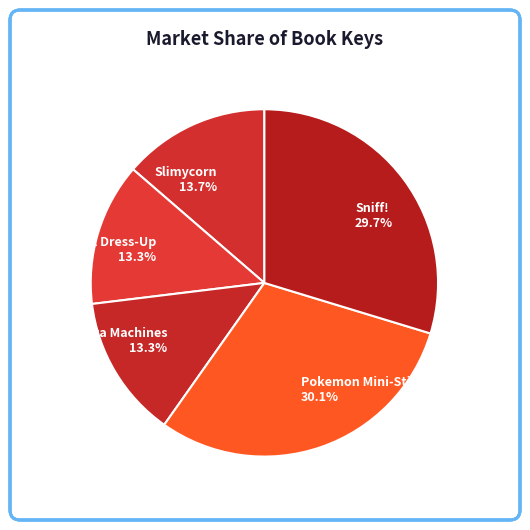

To the nearest percent, what percentage of the pie is Slimycorn?

14%